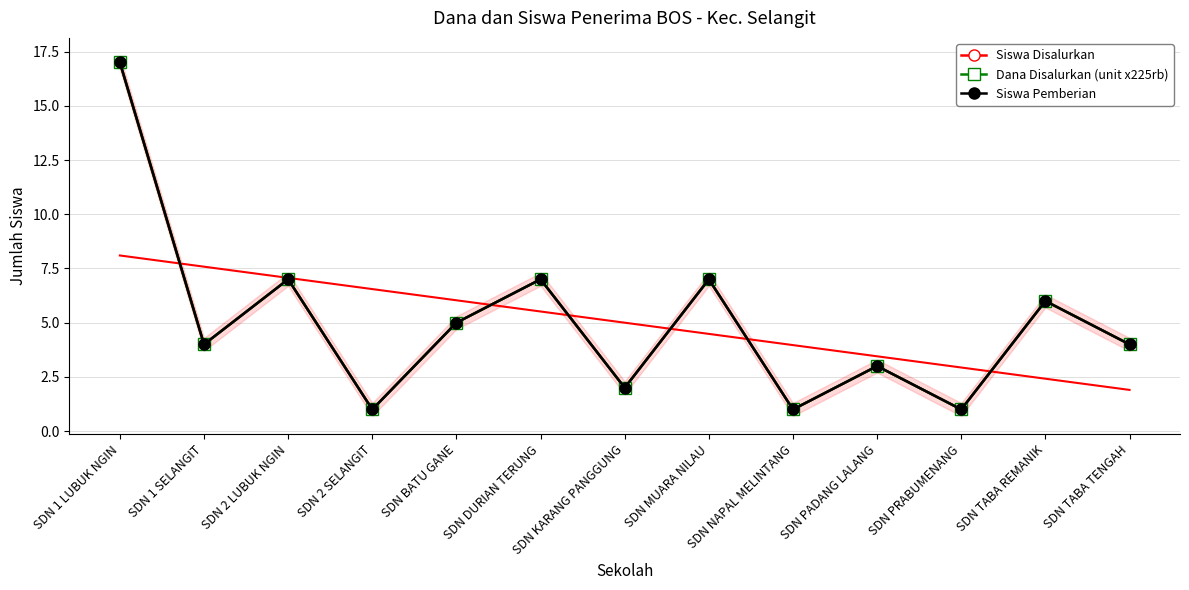

What is the total value across all series at SDN PADANG LALANG?

9